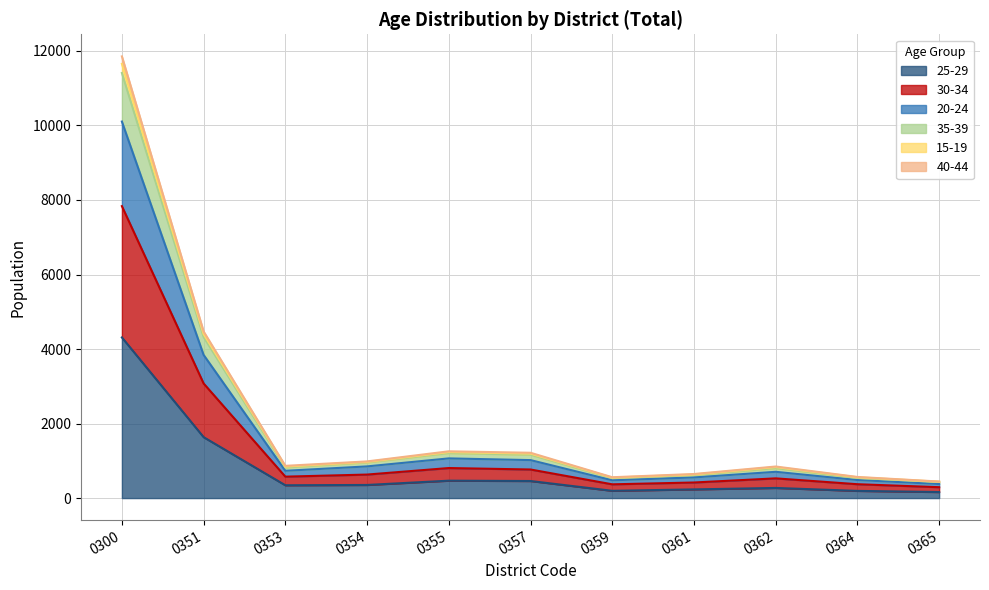

Does the chart have visible grid lines?

Yes